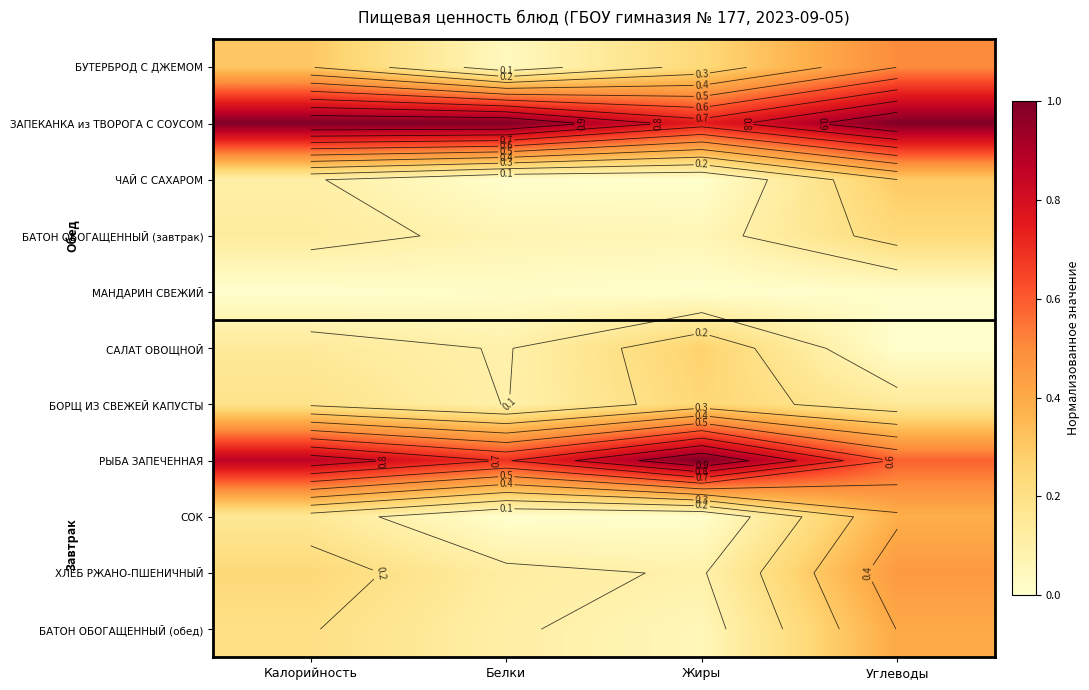

Rank the series at Белки from lowest to highest value.

СОК, ЧАЙ С САХАРОМ, МАНДАРИН СВЕЖИЙ, БУТЕРБРОД С ДЖЕМОМ, БАТОН ОБОГАЩЕННЫЙ (завтрак), САЛАТ ОВОЩНОЙ, БОРЩ ИЗ СВЕЖЕЙ КАПУСТЫ, БАТОН ОБОГАЩЕННЫЙ (обед), ХЛЕБ РЖАНО-ПШЕНИЧНЫЙ, РЫБА ЗАПЕЧЕННАЯ, ЗАПЕКАНКА из ТВОРОГА С СОУСОМ